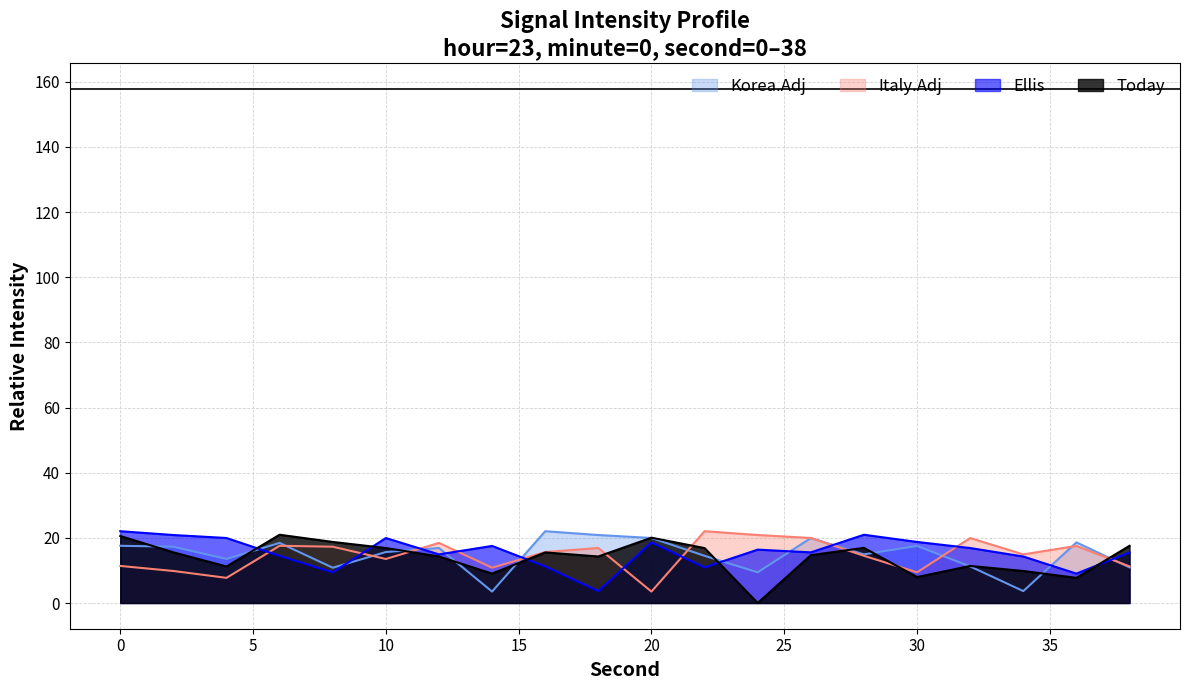

True or false: Korea.Adj and Ellis intersect in this chart.

True